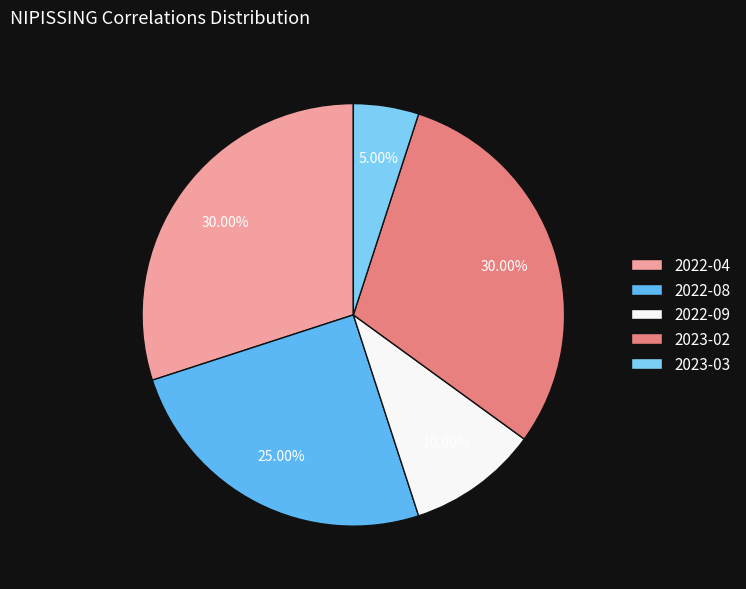

True or false: 2023-03 accounts for 5% of the total.

True